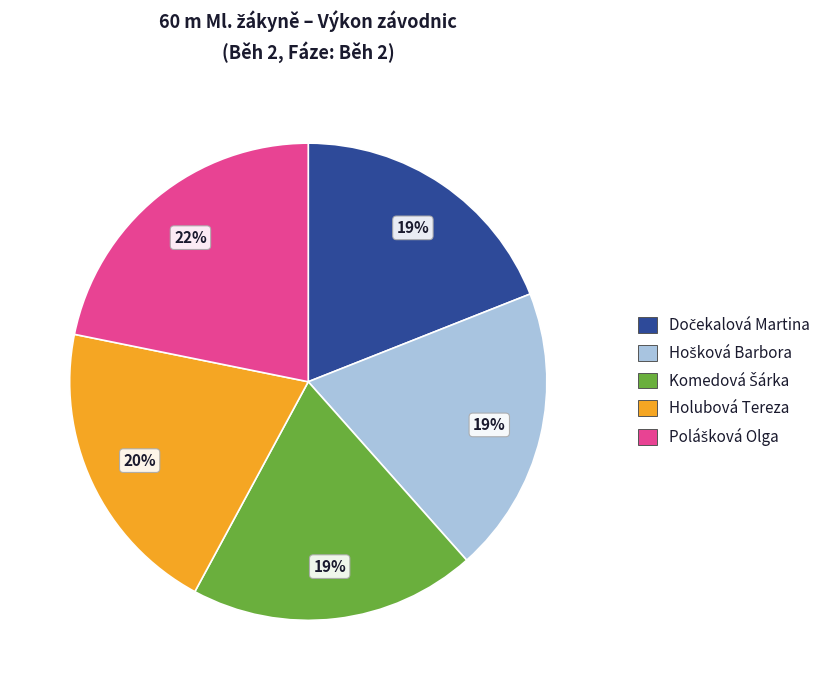

Is there any slice that represents more than half of the pie?

No